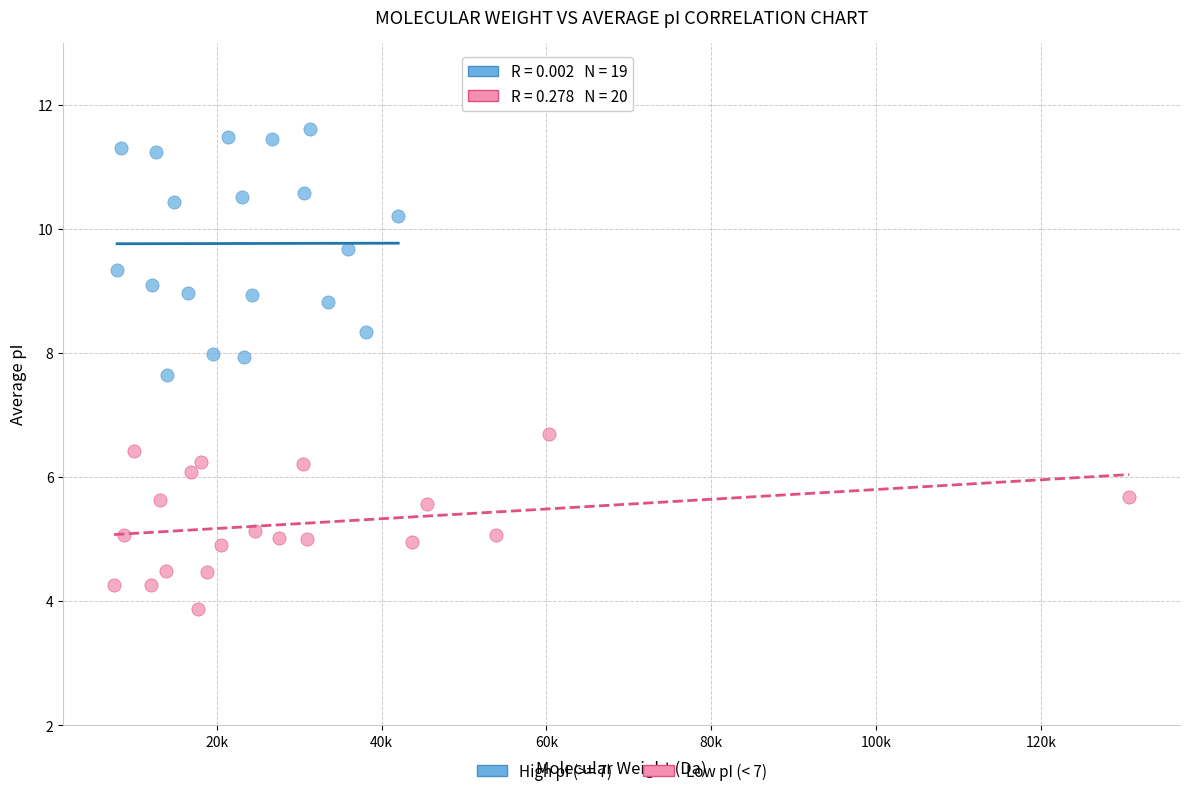

Which series reaches the maximum Y coordinate?

High pI (>= 7)